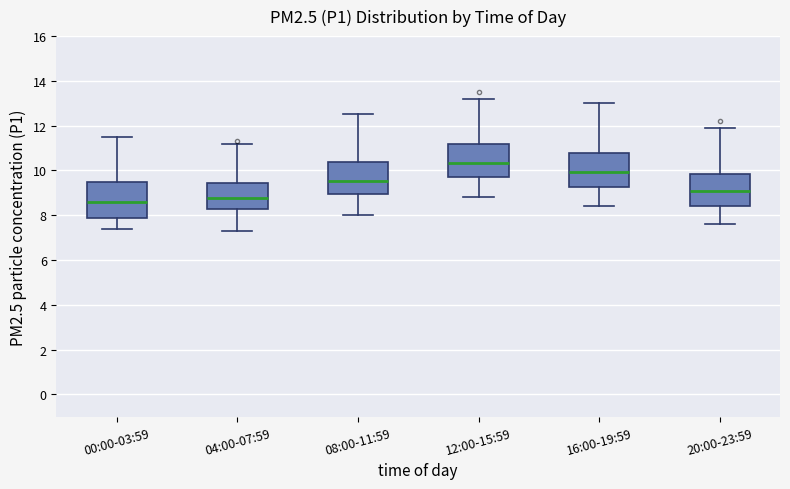

Reading left to right, read every box against the y-axis: the position of its median line, the range the box covers, and the ends of its whiskers. The values are not printed on the chart, so give them approximately, as read against the axis.

00:00-03:59: median 8.6, box 8.0 to 9.6, whiskers 7.4 to 11.6
04:00-07:59: median 8.8, box 8.2 to 9.4, whiskers 7.4 to 11.2
08:00-11:59: median 9.6, box 9.0 to 10.4, whiskers 8.0 to 12.6
12:00-15:59: median 10.4, box 9.8 to 11.2, whiskers 8.8 to 13.2
16:00-19:59: median 10.0, box 9.2 to 10.8, whiskers 8.4 to 13.0
20:00-23:59: median 9.2, box 8.4 to 9.8, whiskers 7.6 to 12.0